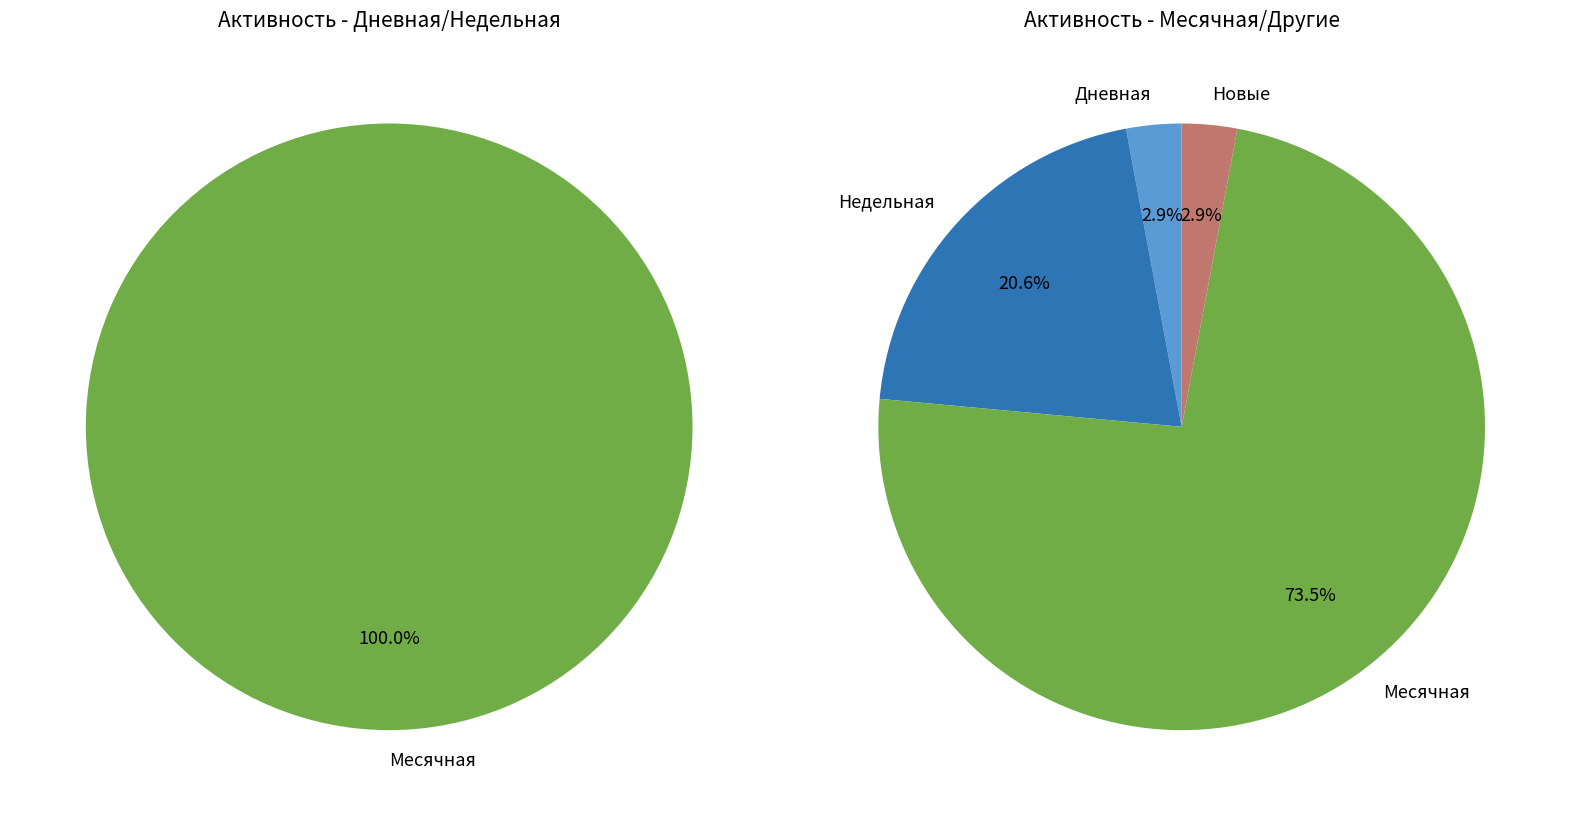

Is it true that 30 is 0% of the pie?

True